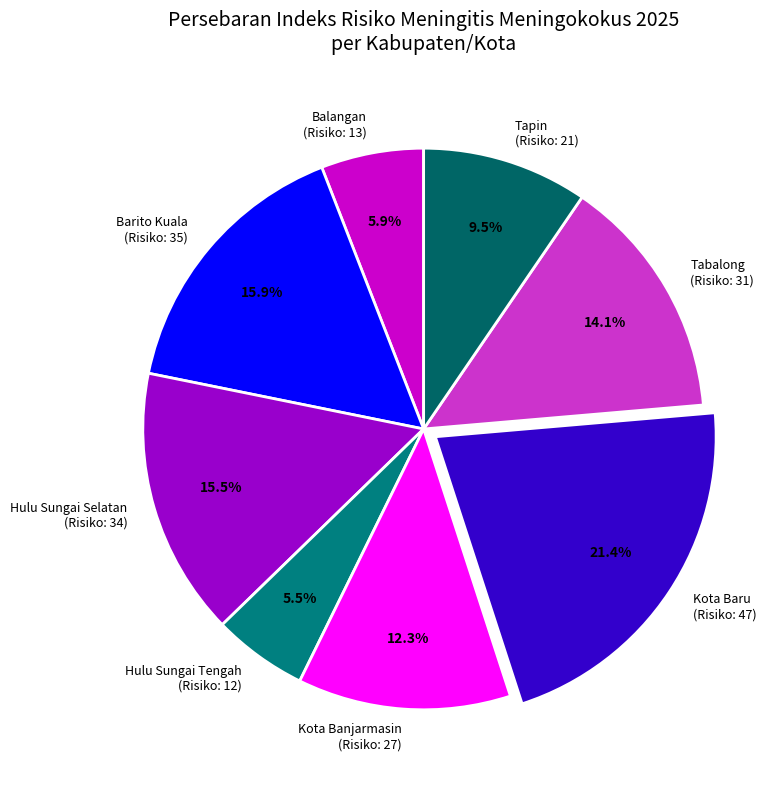

Approximately how many times larger is the value at Hulu Sungai Tengah (Risiko: 12) compared to Hulu Sungai Selatan (Risiko: 34)?

0.4